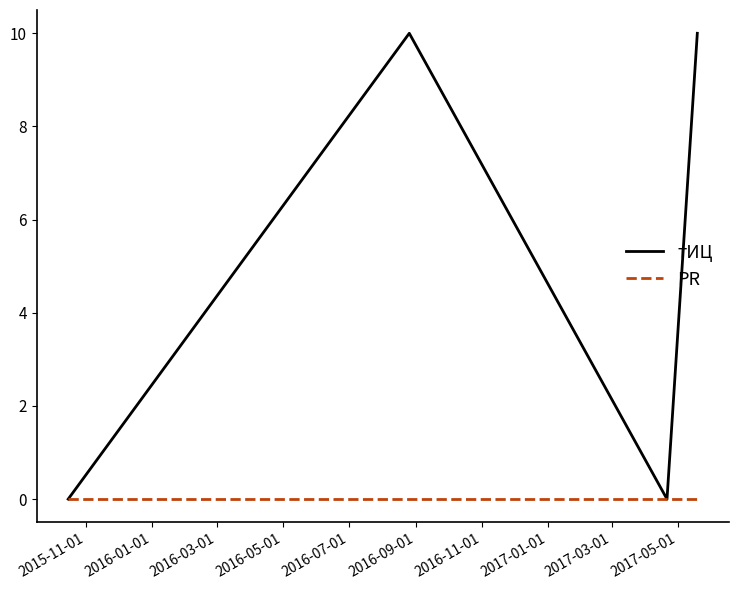

True or false: тИЦ has more than 0 points higher than both neighbors.

True